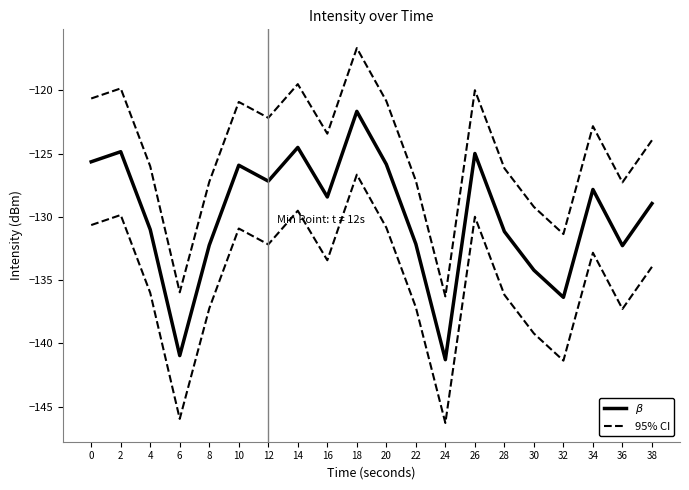

Does the chart display data point markers on the line(s)?

No